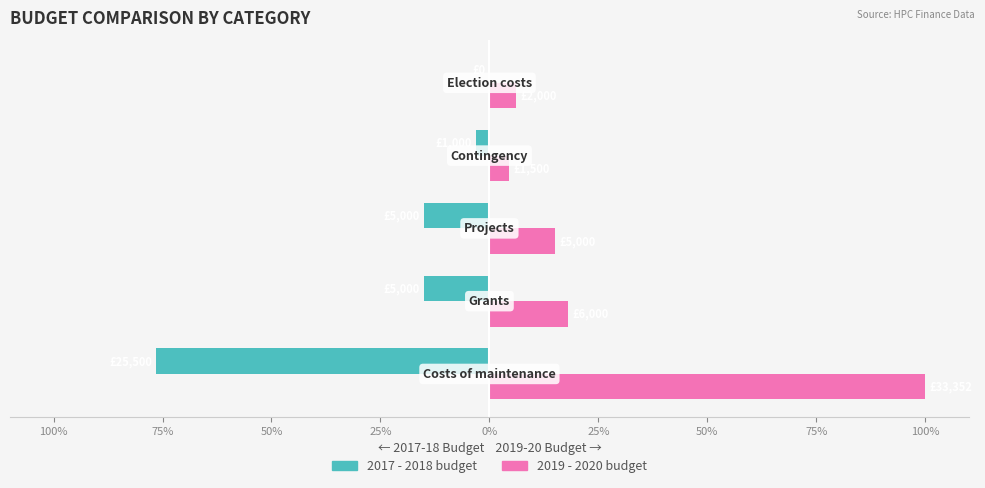

What are all the series names shown in the legend?

2017 - 2018 budget, 2019 - 2020 budget